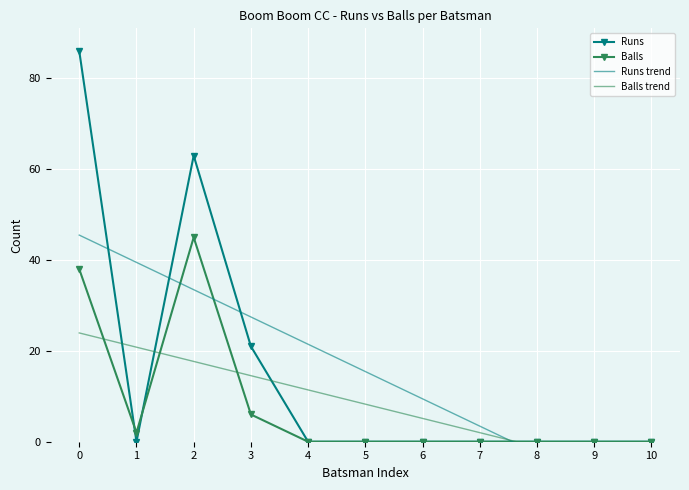

Count the Runs values in the range 0 to 21.

9